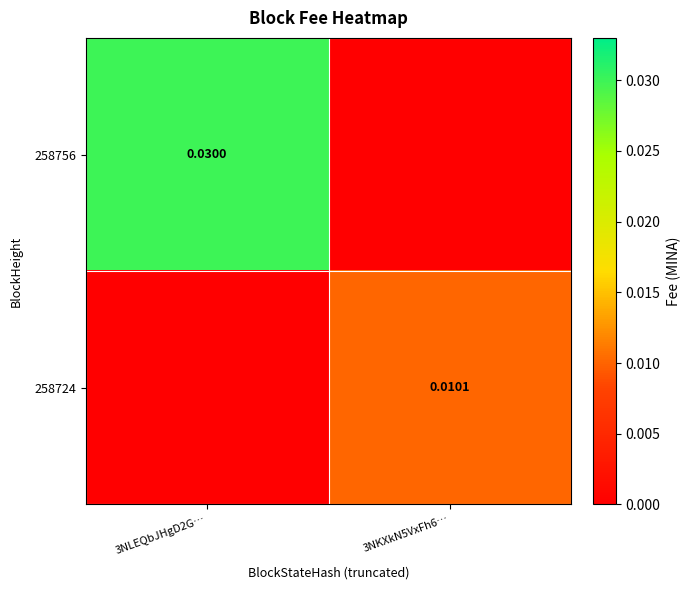

Is it true that 258724 equals 0.0 at 3NKXkN5VxFh6…?

False